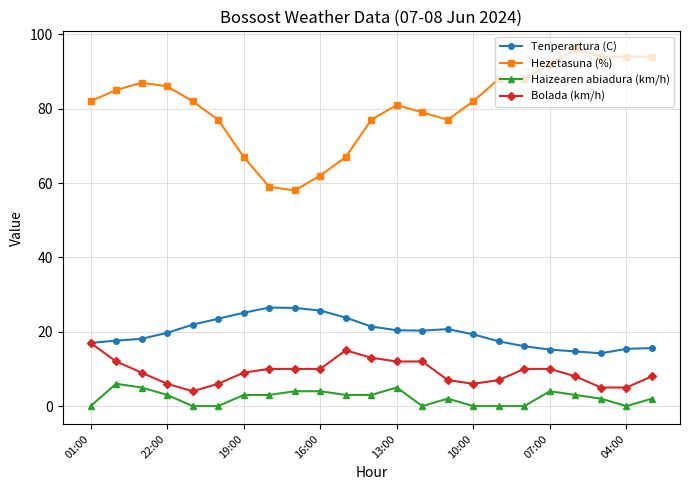

Which series has the widest spread of values?

Hezetasuna (%)